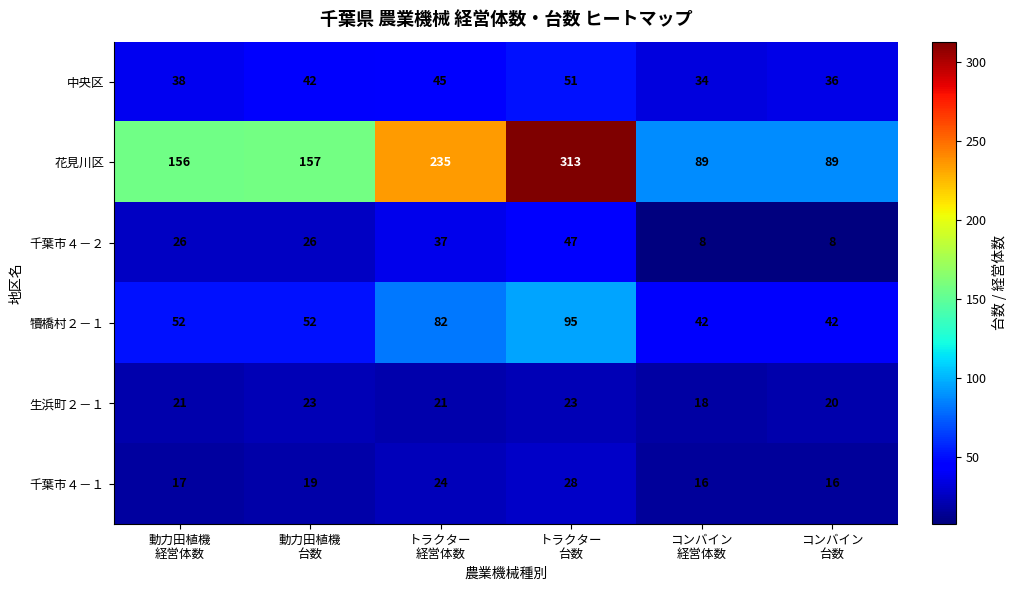

What is the difference between the maximum and minimum values in the 犢橋村２－１ series?

53